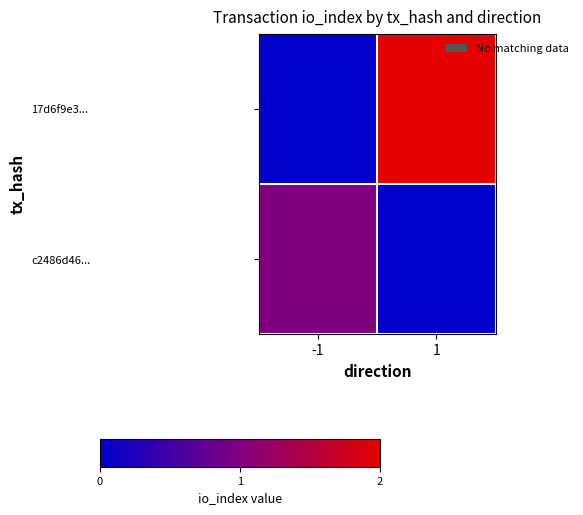

Between -1 and 1, which series saw the biggest shift?

17d6f9e3...